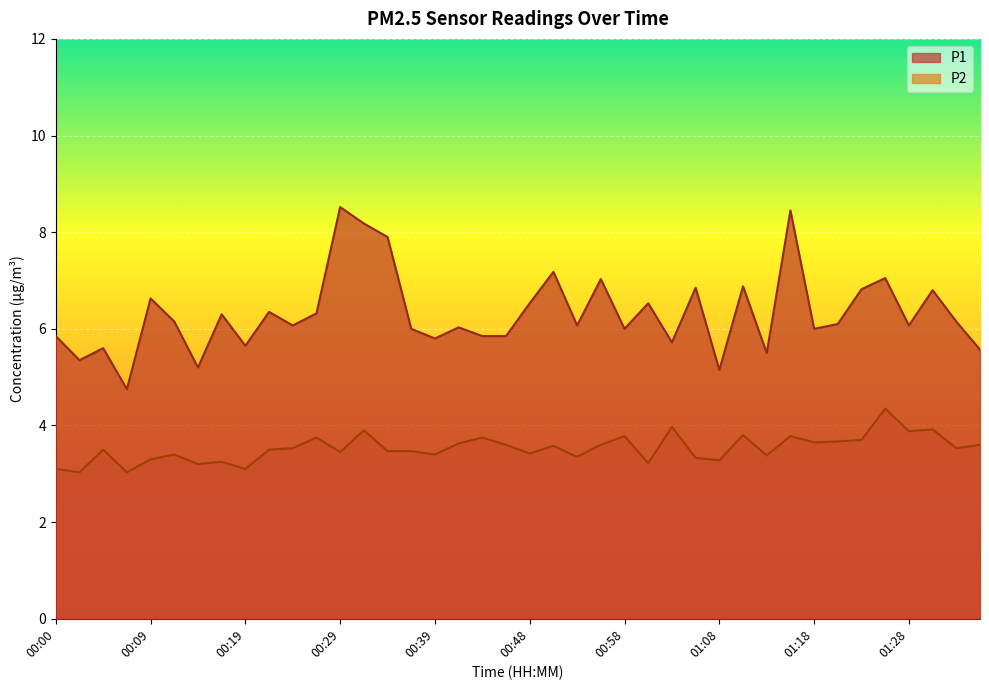

What are all the series names shown in the legend?

P1, P2